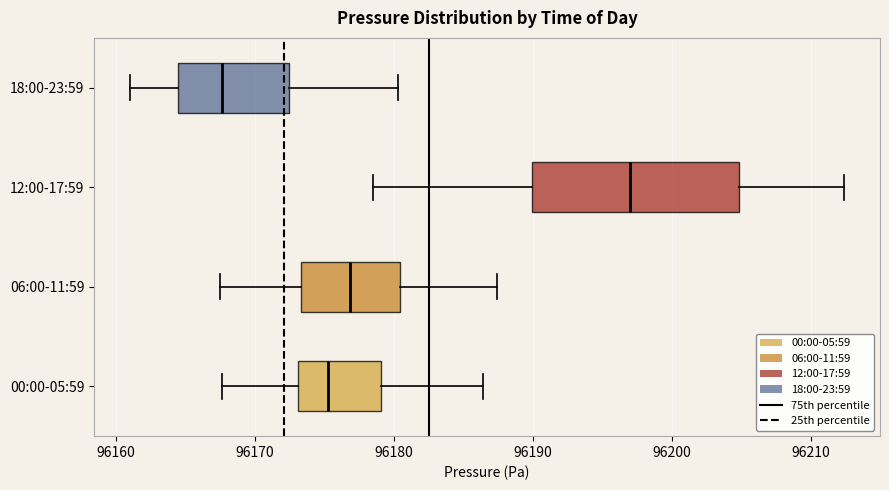

Reading bottom to top, transcribe this box plot: for each box, give where its median line is, the range the box spans, and where its two whiskers end, as read against the x-axis. The values are not printed on the chart, so give them approximately, as read against the axis.

00:00-05:59: median 96175, box 96173 to 96179, whiskers 96168 to 96186
06:00-11:59: median 96177, box 96173 to 96180, whiskers 96168 to 96187
12:00-17:59: median 96197, box 96190 to 96205, whiskers 96179 to 96212
18:00-23:59: median 96168, box 96164 to 96172, whiskers 96161 to 96180